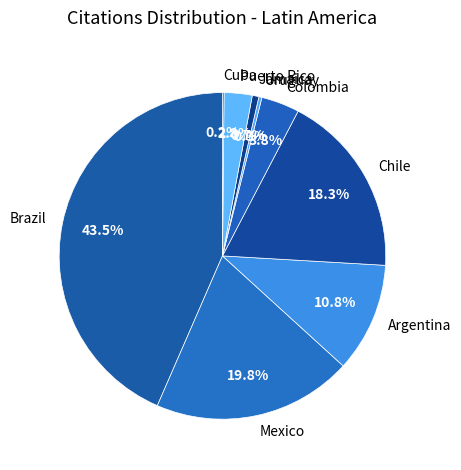

Which has a higher value, Jamaica or Brazil?

Brazil